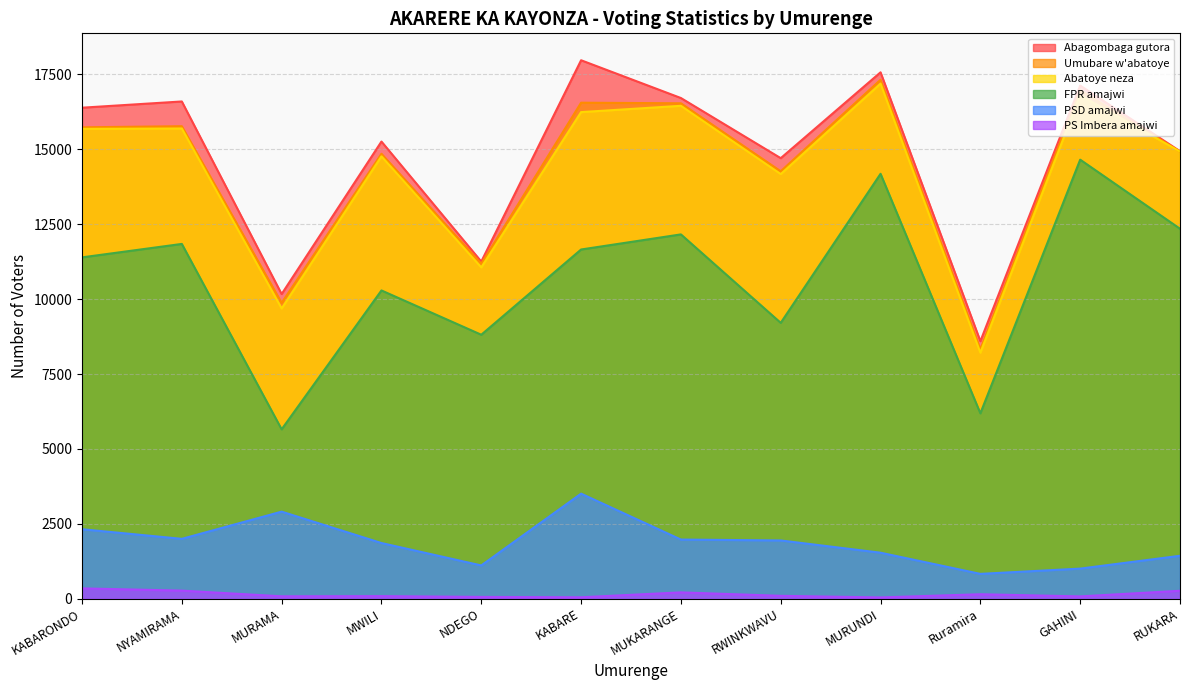

True or false: Umubare w'abatoye and Abatoye neza cross at least once.

False